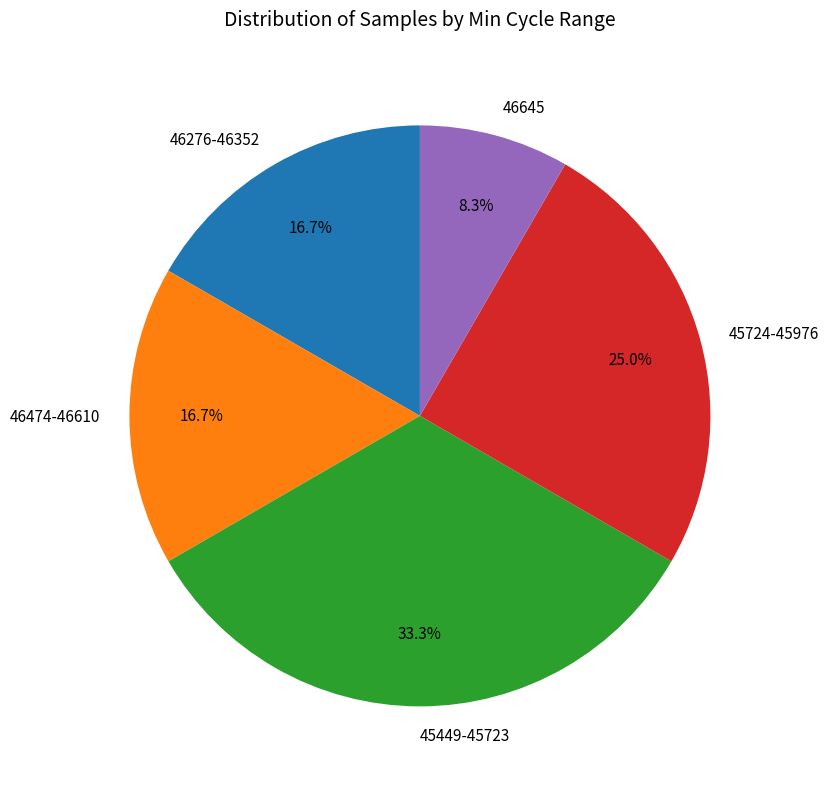

How many segments does this pie chart have?

5